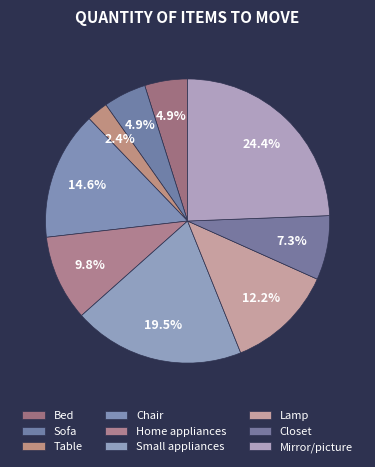

What percentage is the Home appliances slice, to the nearest percent?

10%